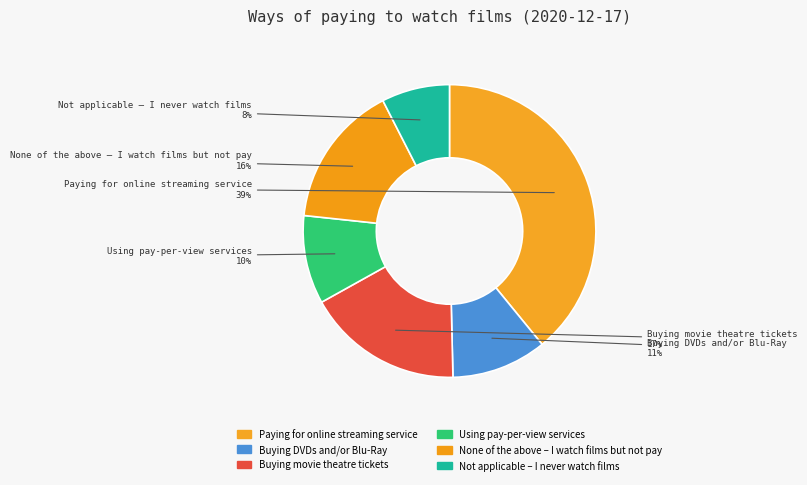

Which slice is the largest?

Paying for online streaming service